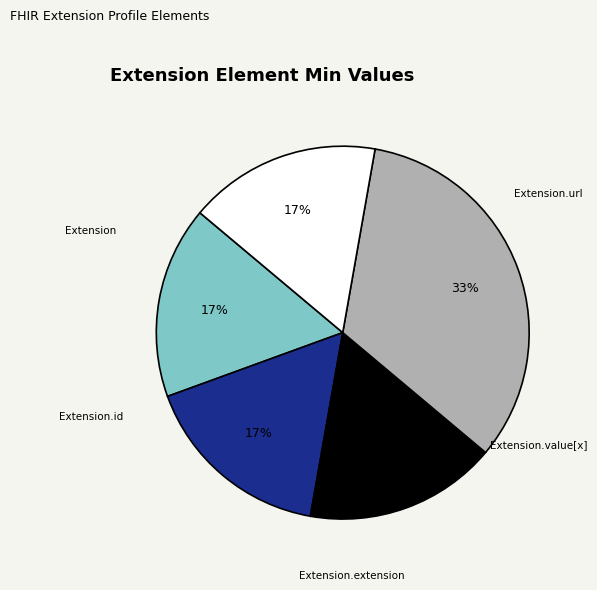

Which slice is the largest?

Extension.url